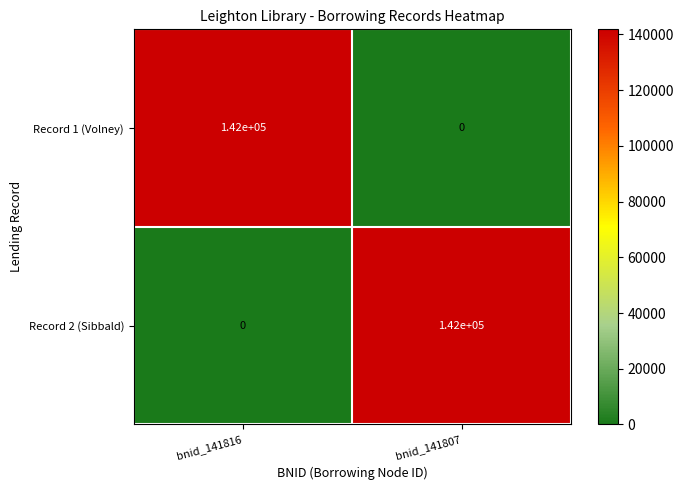

What is the difference between the highest and lowest values at bnid_141816?

142000